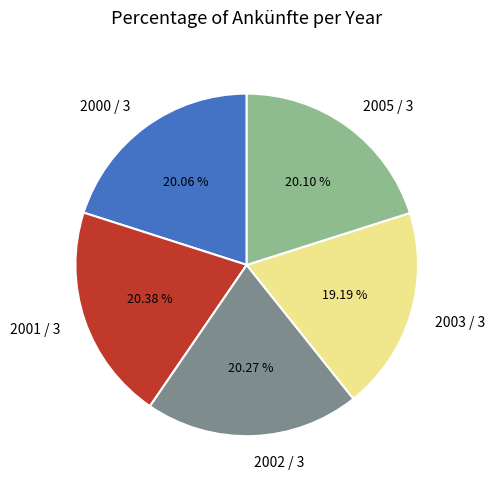

How many segments does this pie chart have?

5